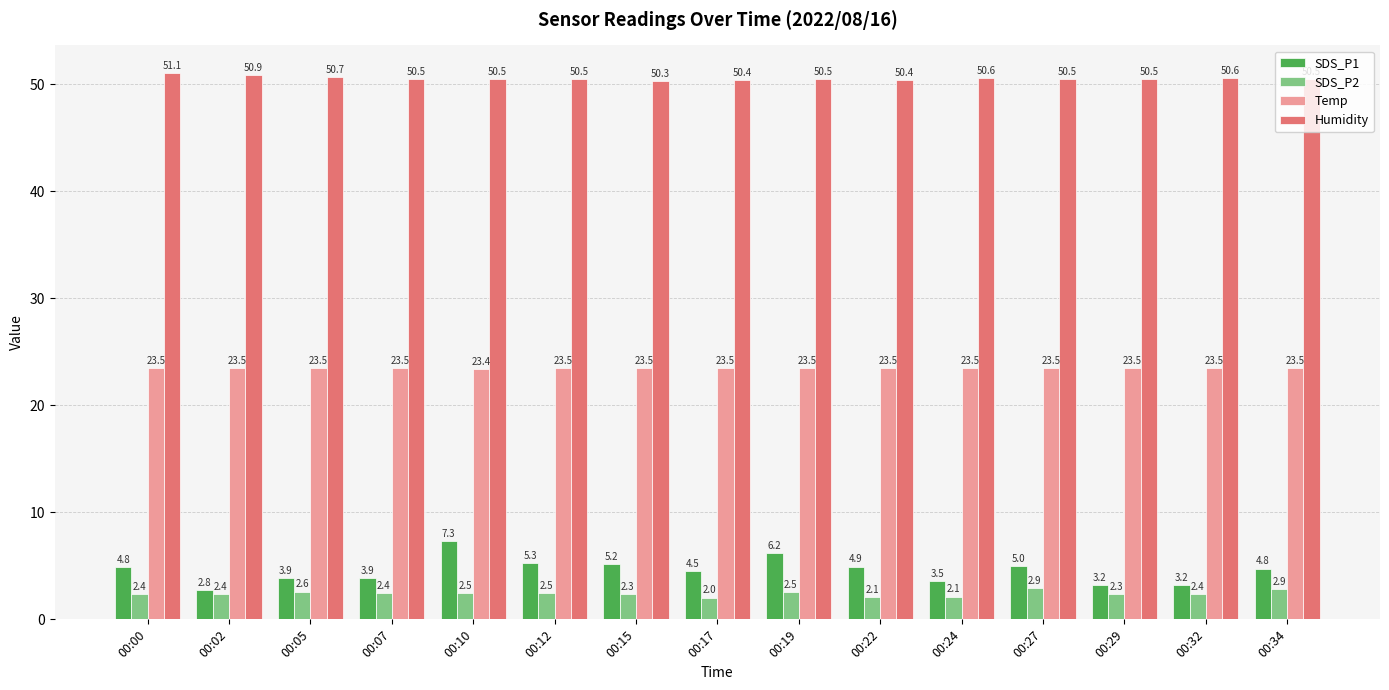

What is the sum of all Humidity values?

758.5